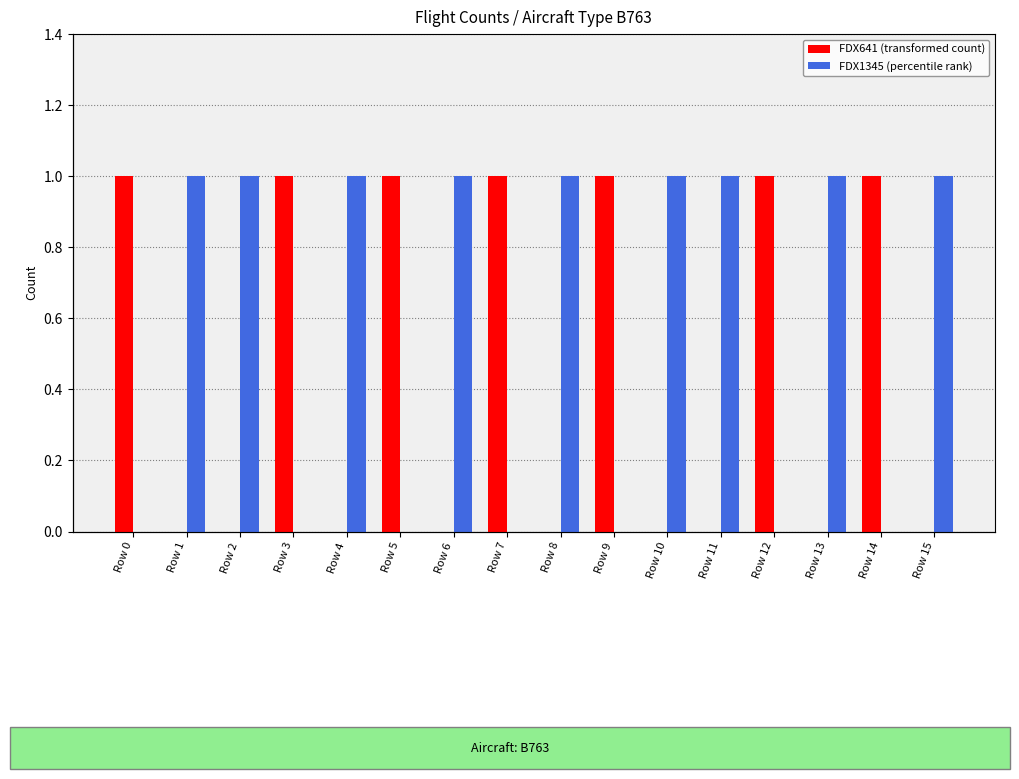

How many bars are there in each group?

2